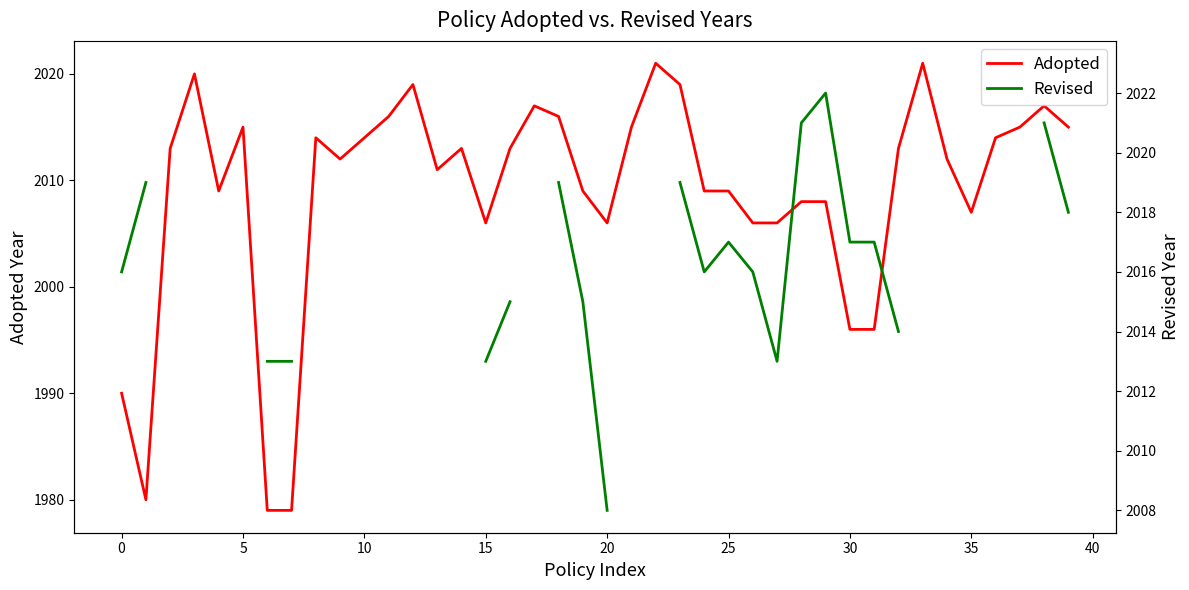

How many distinct data groups are displayed?

2